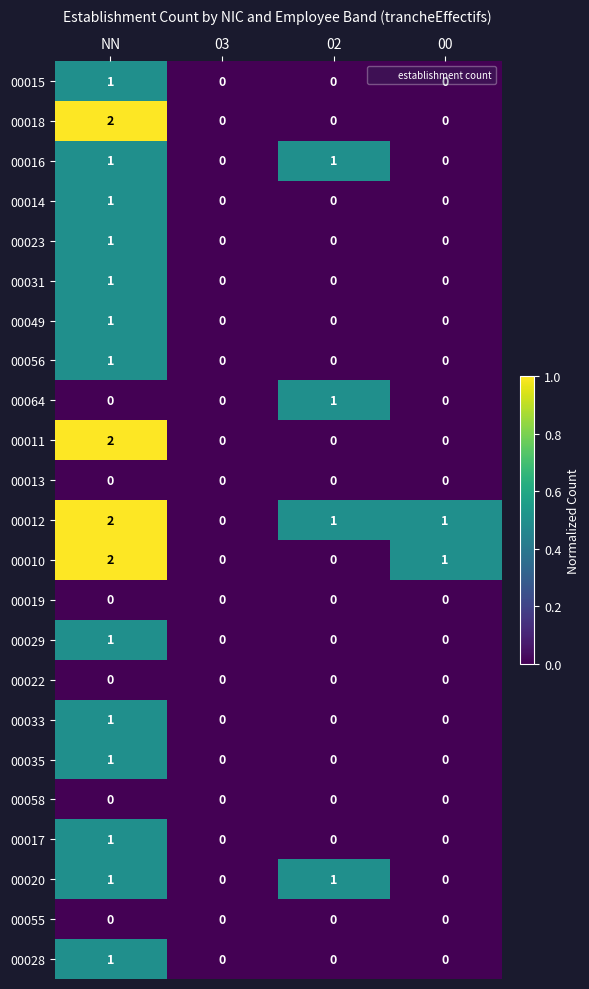

How many 00014 values are between 0 and 1?

4